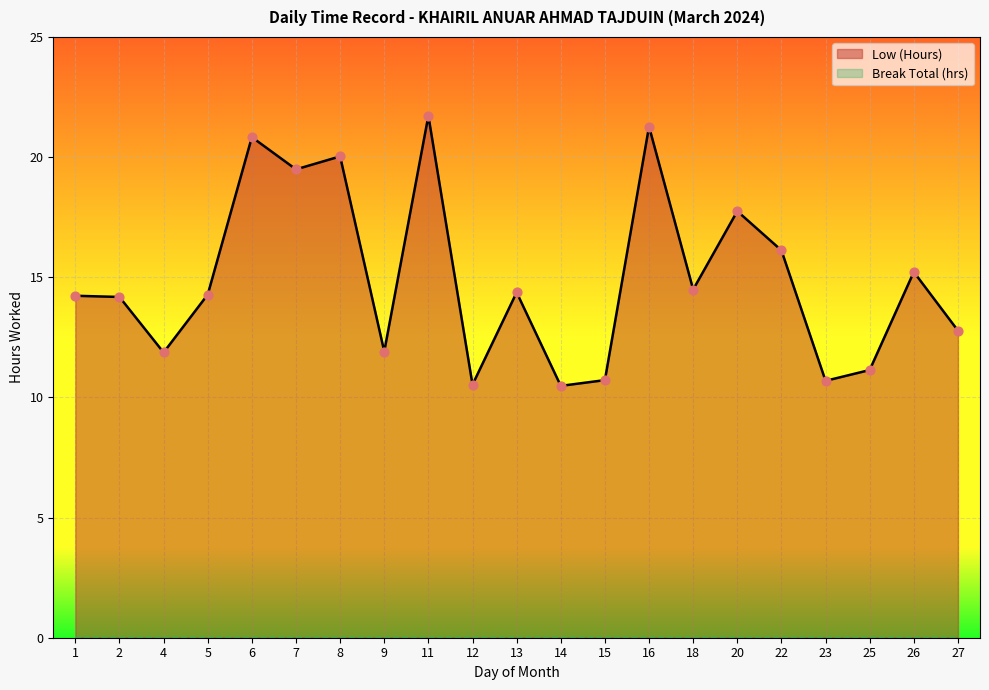

Between 6 and 27, which is larger?

6